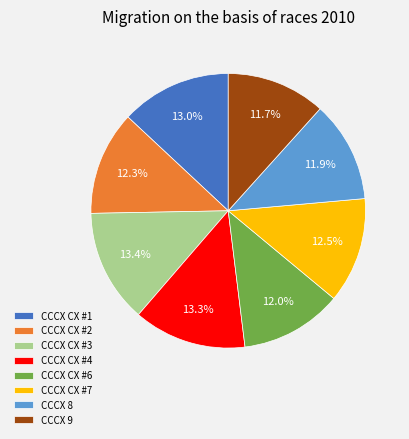

Is there any slice that represents more than half of the pie?

No